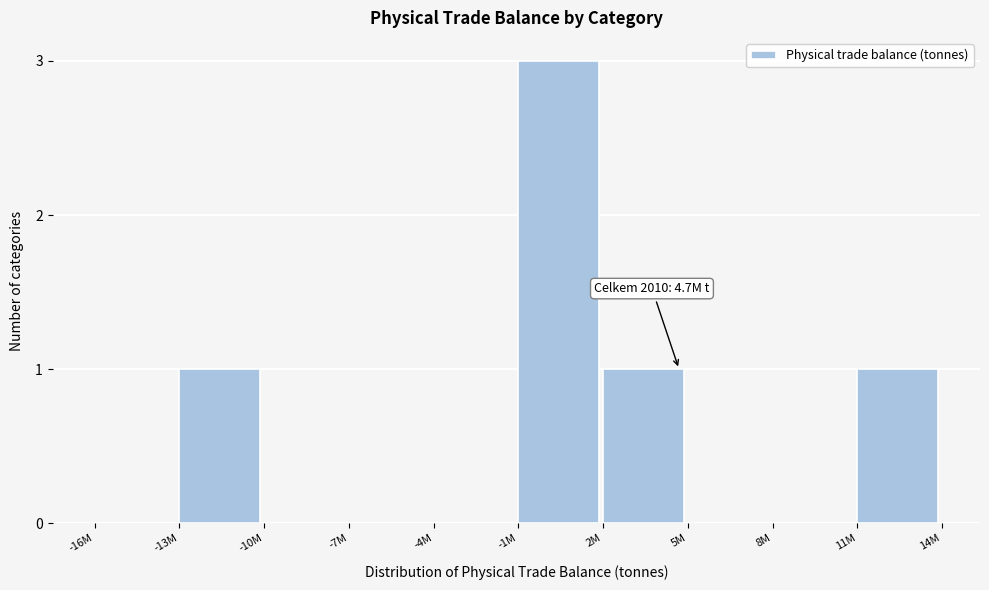

Reading left to right, what are all the values shown in this chart?

-16M=0	-13M=1	-10M=0	-7M=0	-4M=0	-1M=3	2M=1	5M=0	8M=0	11M=1